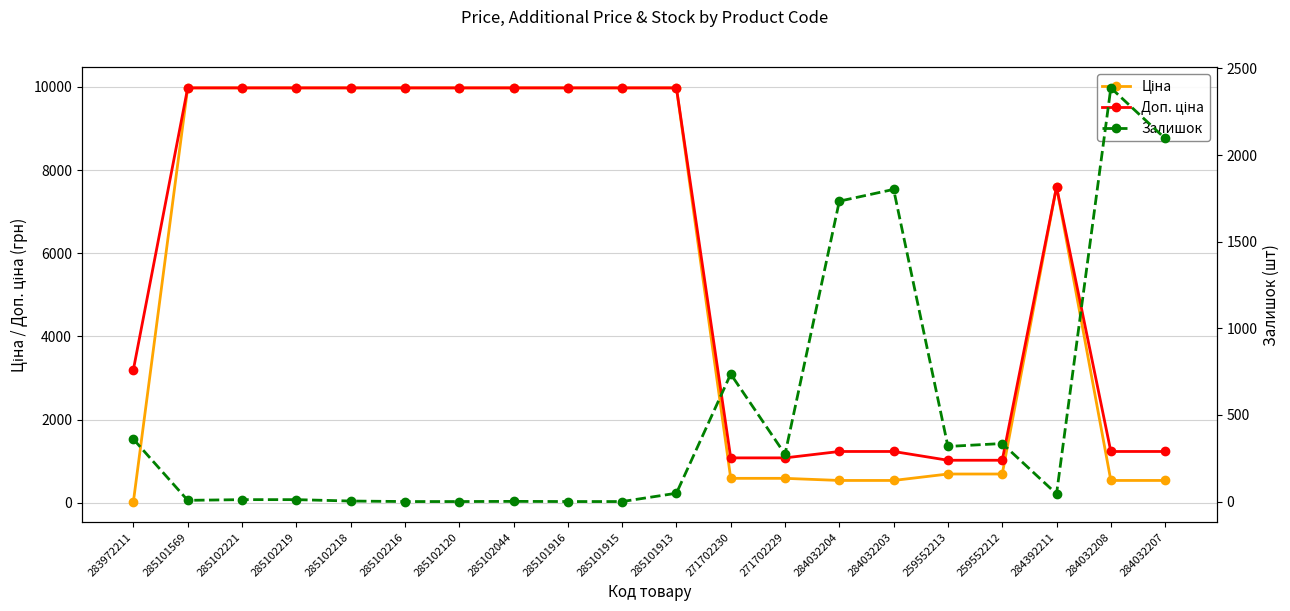

Which category has the highest value in the Доп. ціна series?

285101569